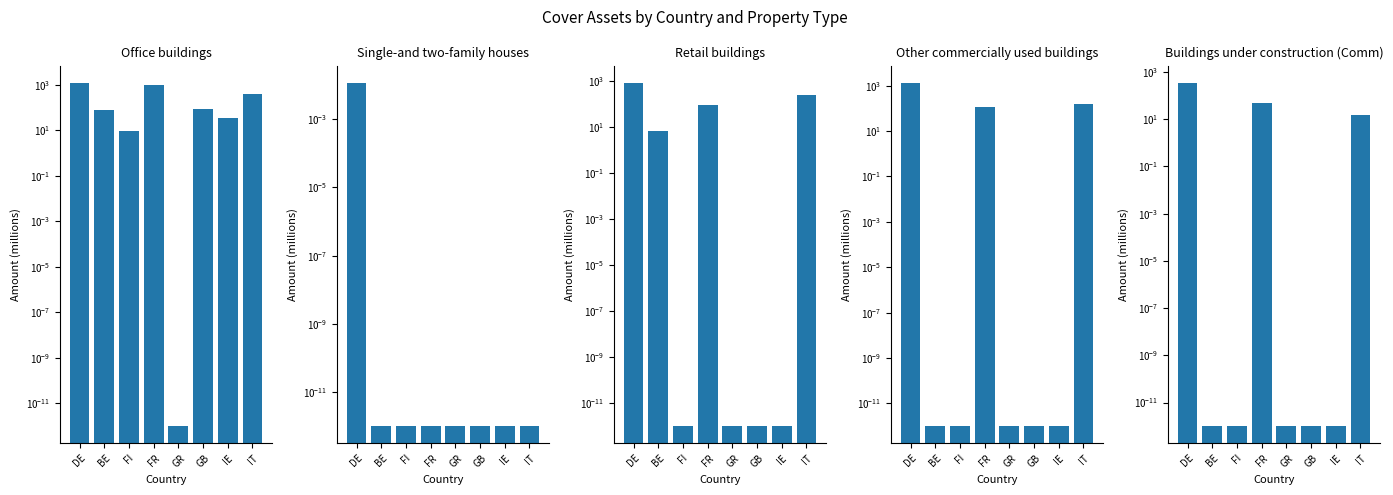

Rank the categories by Other commercially used buildings value from highest to lowest.

DE, IT, FR, BE, FI, GR, GB, IE